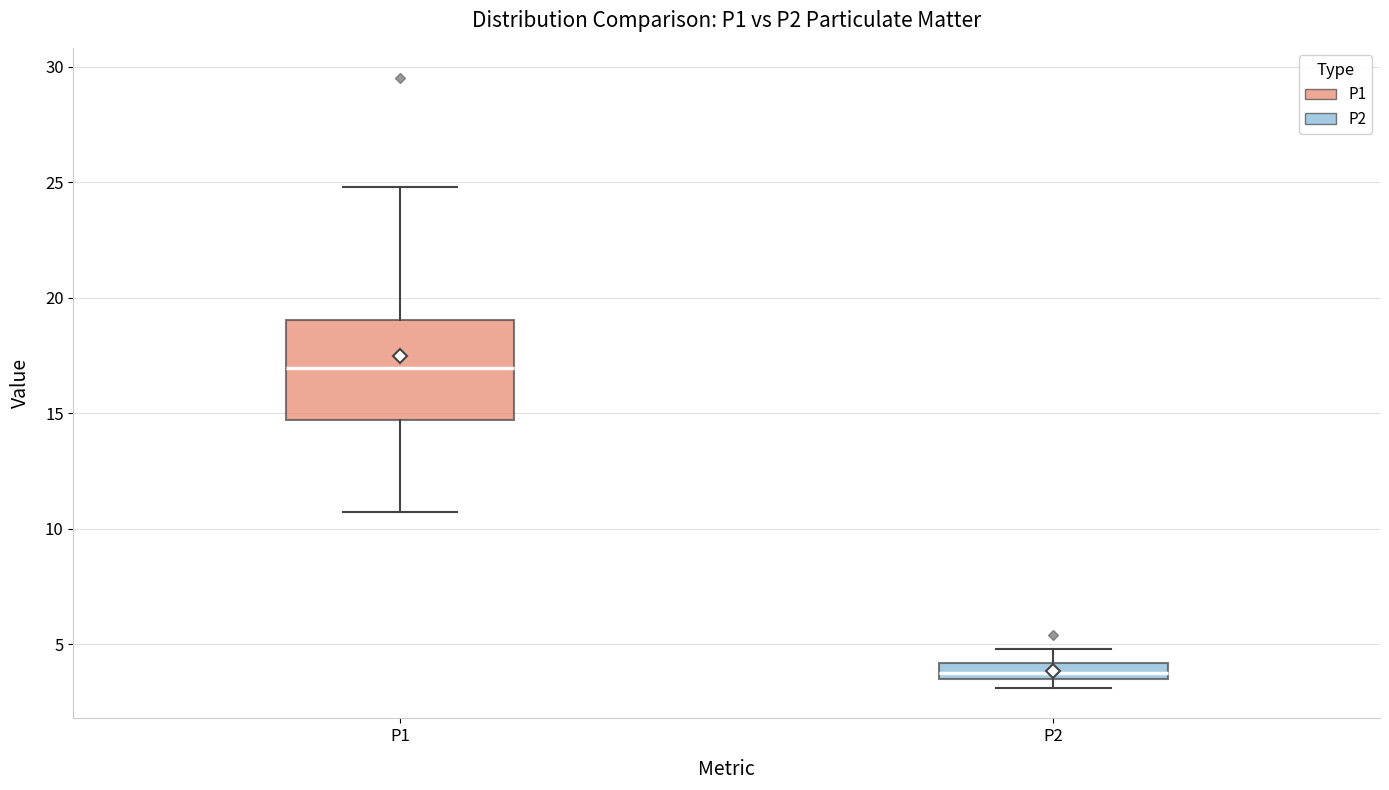

Comparing the boxes themselves (not the whiskers), which one is the tallest?

P1